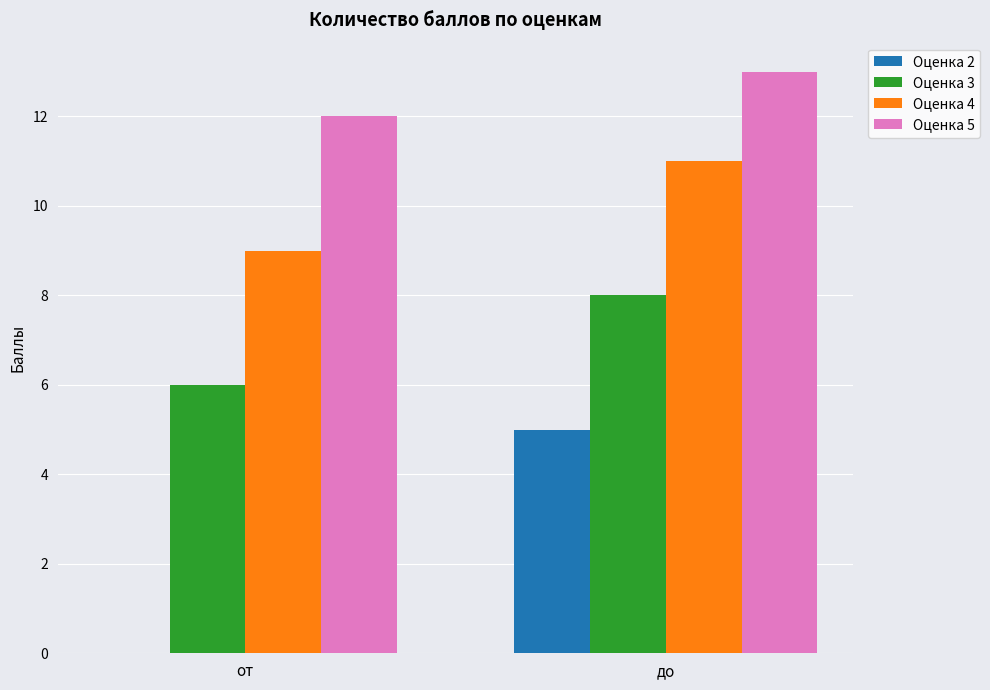

How many groups of bars are there?

2